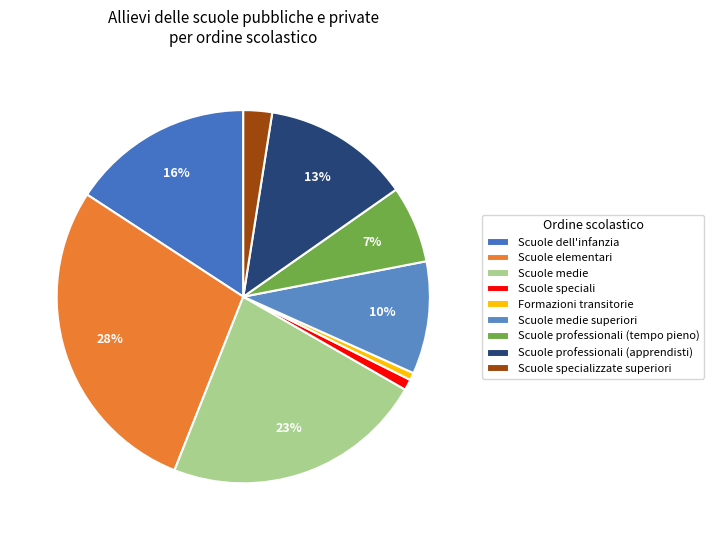

Count the number of slices in the pie.

9